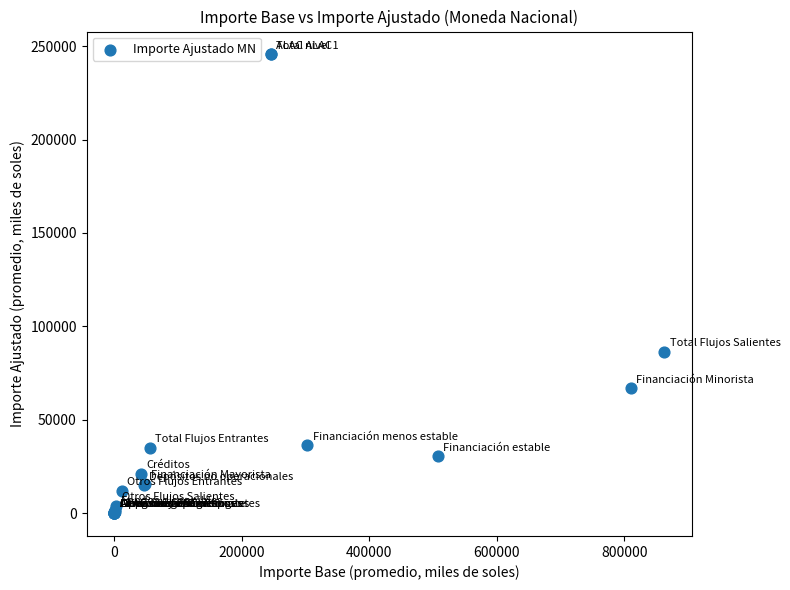

What Y value in the scatter plot is closest to 122798?

86327.7